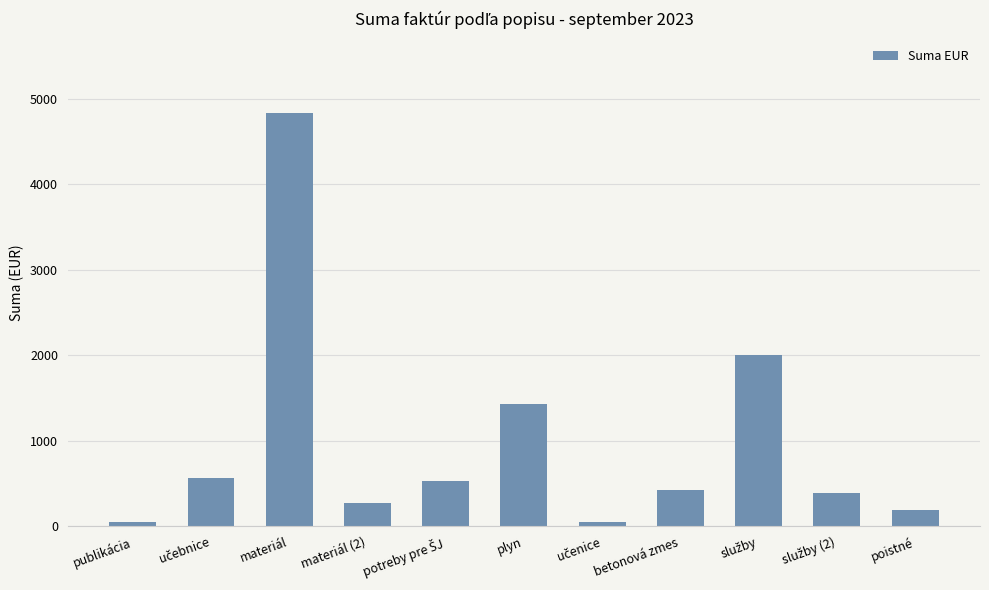

Which label corresponds to the largest value in the chart?

materiál